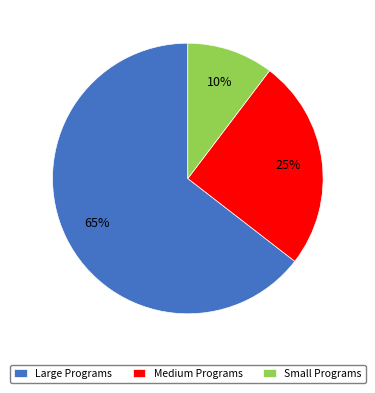

What percentage is the Small Programs slice, to the nearest percent?

10%